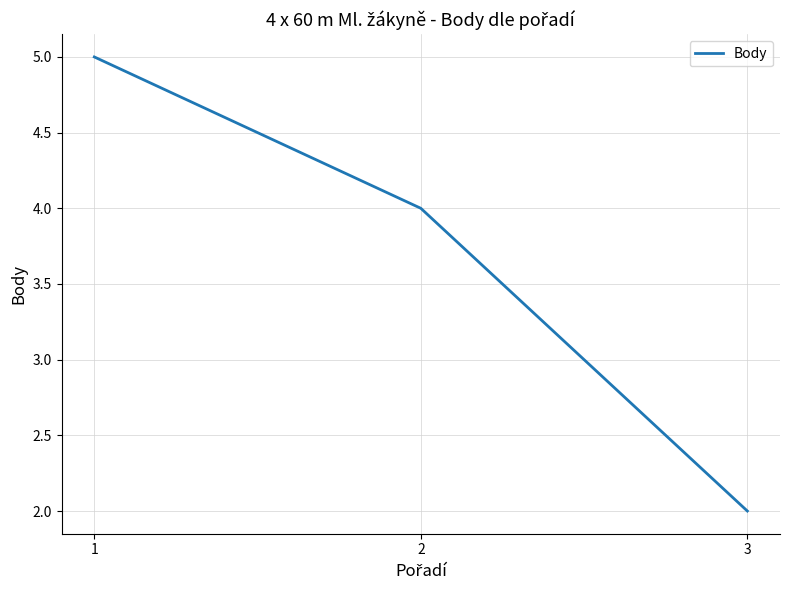

What is the minimum value shown in the chart?

2